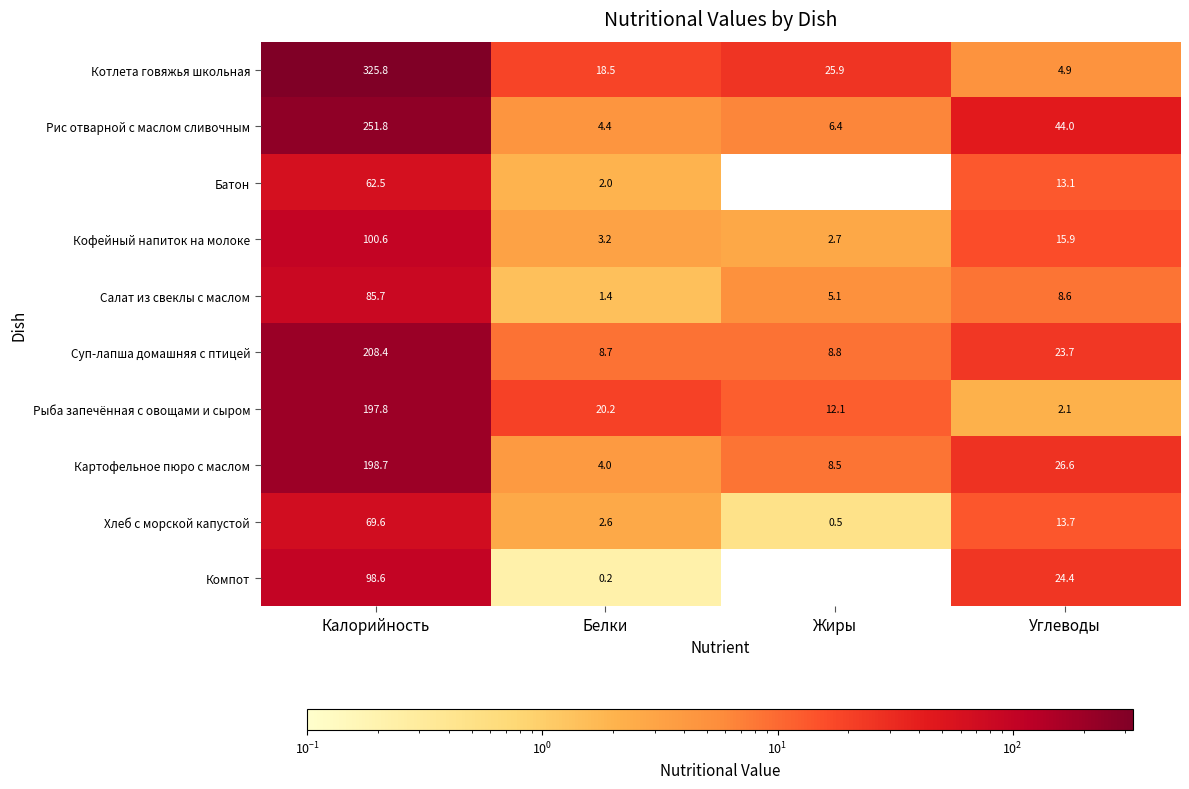

What is the difference between the maximum and minimum values in the Котлета говяжья школьная series?

320.9